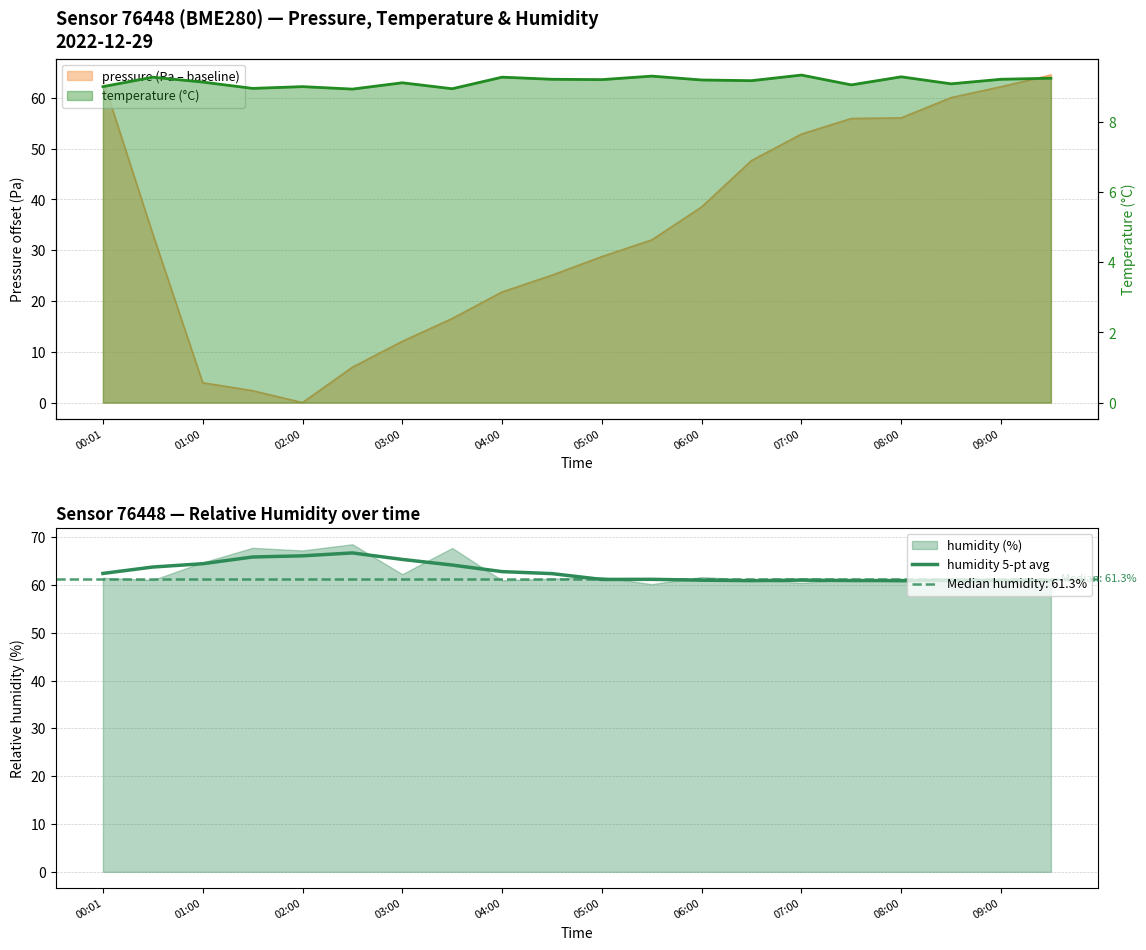

The value of humidity 5-pt avg at 05:00 is 93.7. True or false?

False